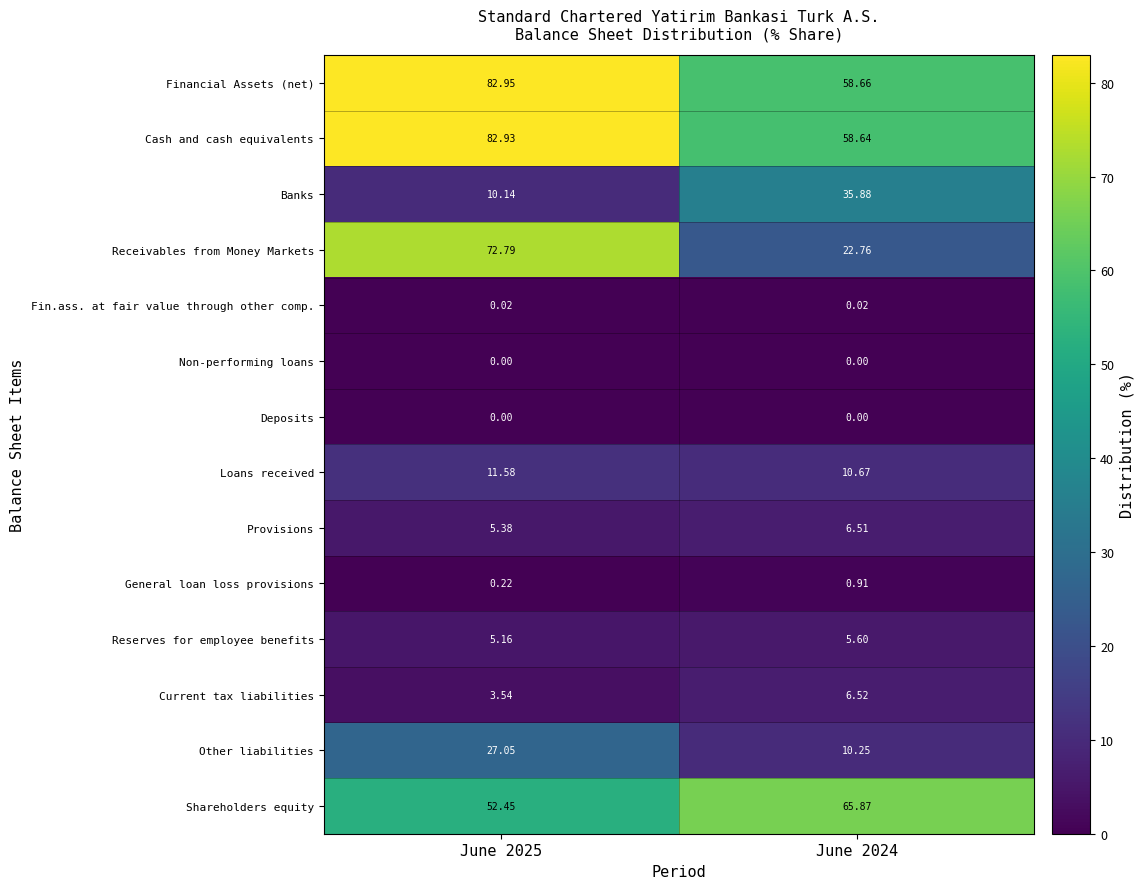

Which series has the largest total across all categories?

Financial Assets (net)